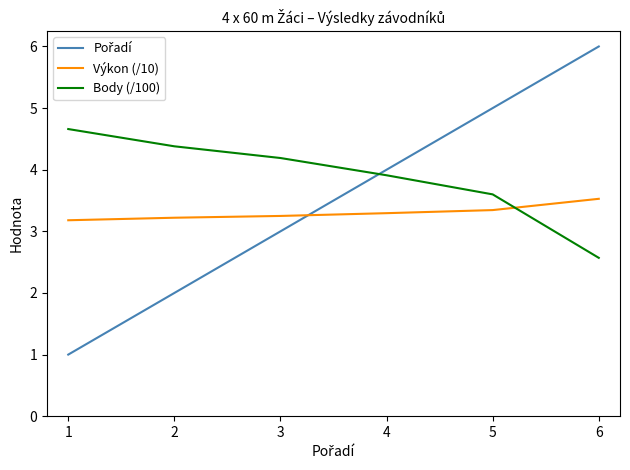

The Výkon (/10) series shows 1.2 at 5. True or false?

False